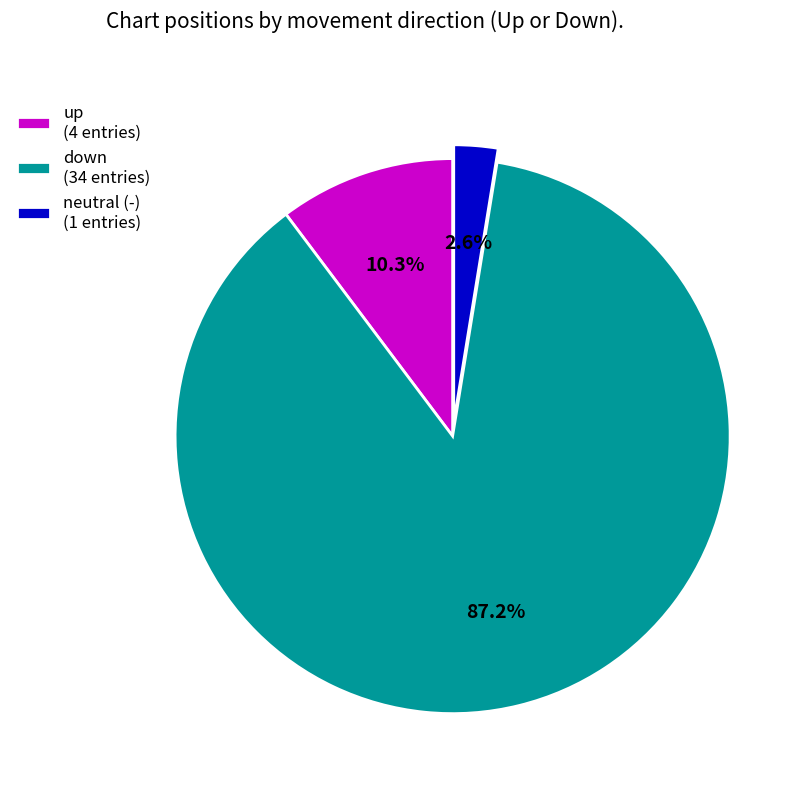

To the nearest percent, what is the average slice percentage?

33%